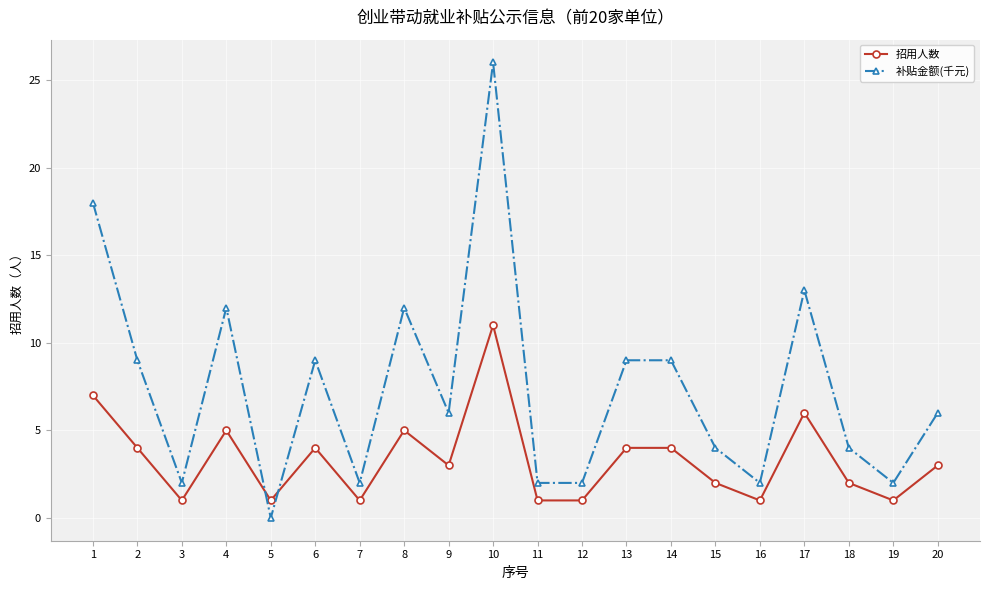

Which series has the widest spread of values?

补贴金额(千元)